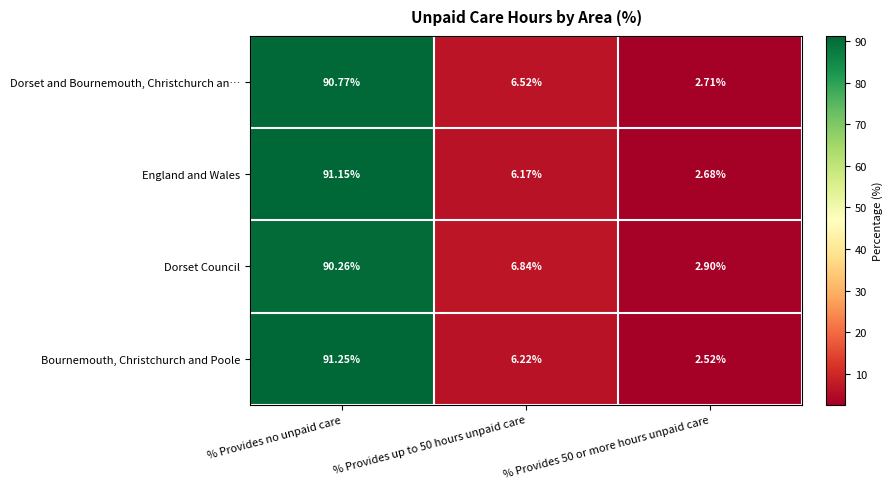

Is the value of Dorset and Bournemouth, Christchurch an… at % Provides up to 50 hours unpaid care greater than the value of Dorset Council at % Provides no unpaid care?

No